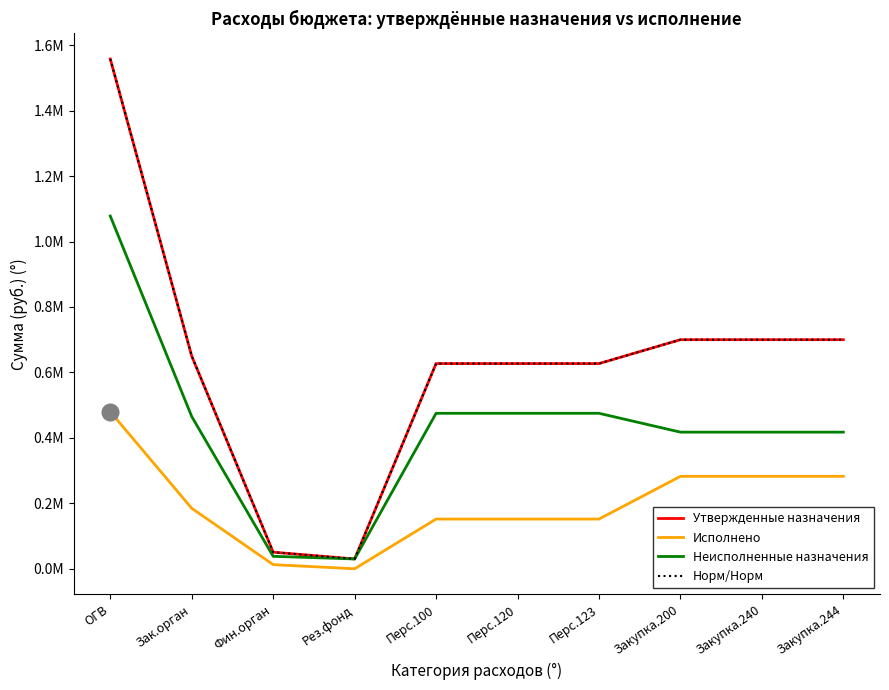

What is the label of the 9th point from the left?

Закупка.240